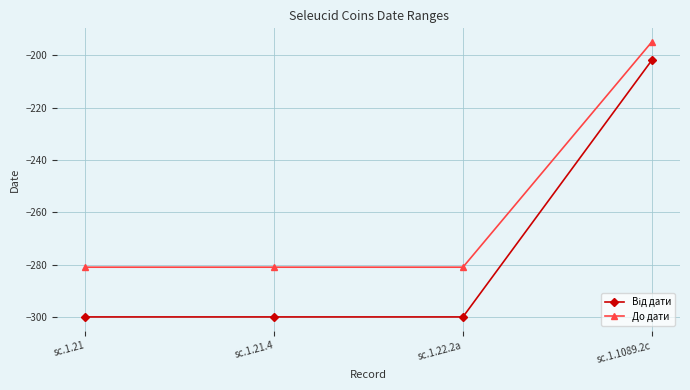

What is the sum of all До дати values?

-1038